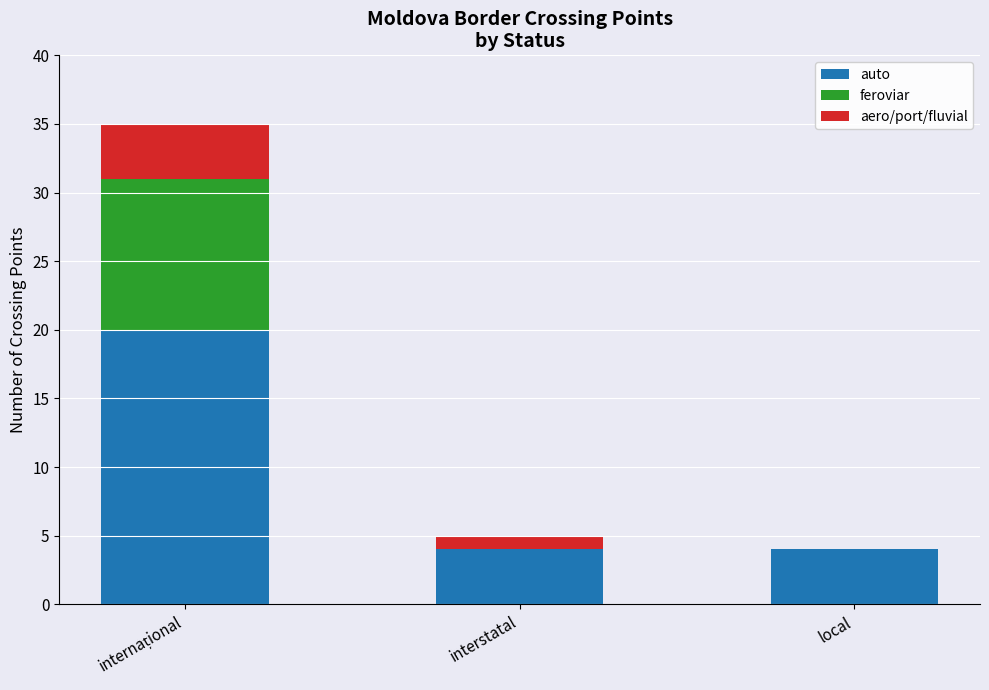

The value of auto at interstatal is 4. True or false?

True